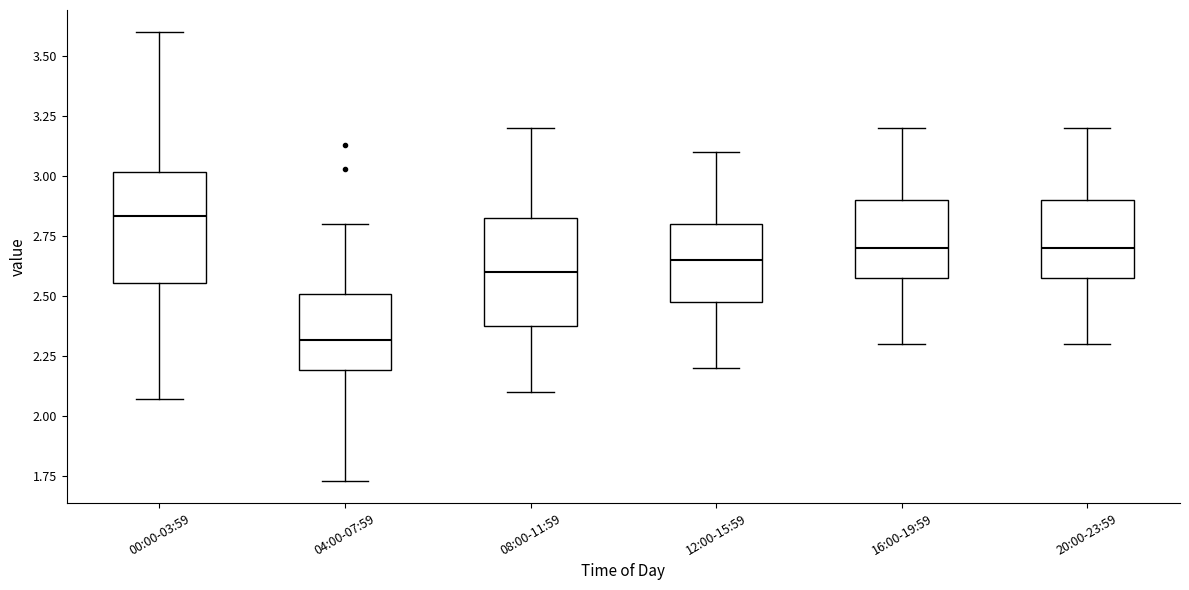

Where does the median line of the box for 04:00-07:59 sit on the y-axis? The values are not printed on the chart, so give them approximately, as read against the axis.

2.30